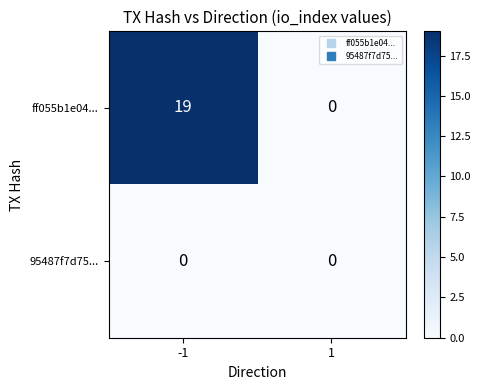

The value of 95487f7d75... at -1 is 0. True or false?

True